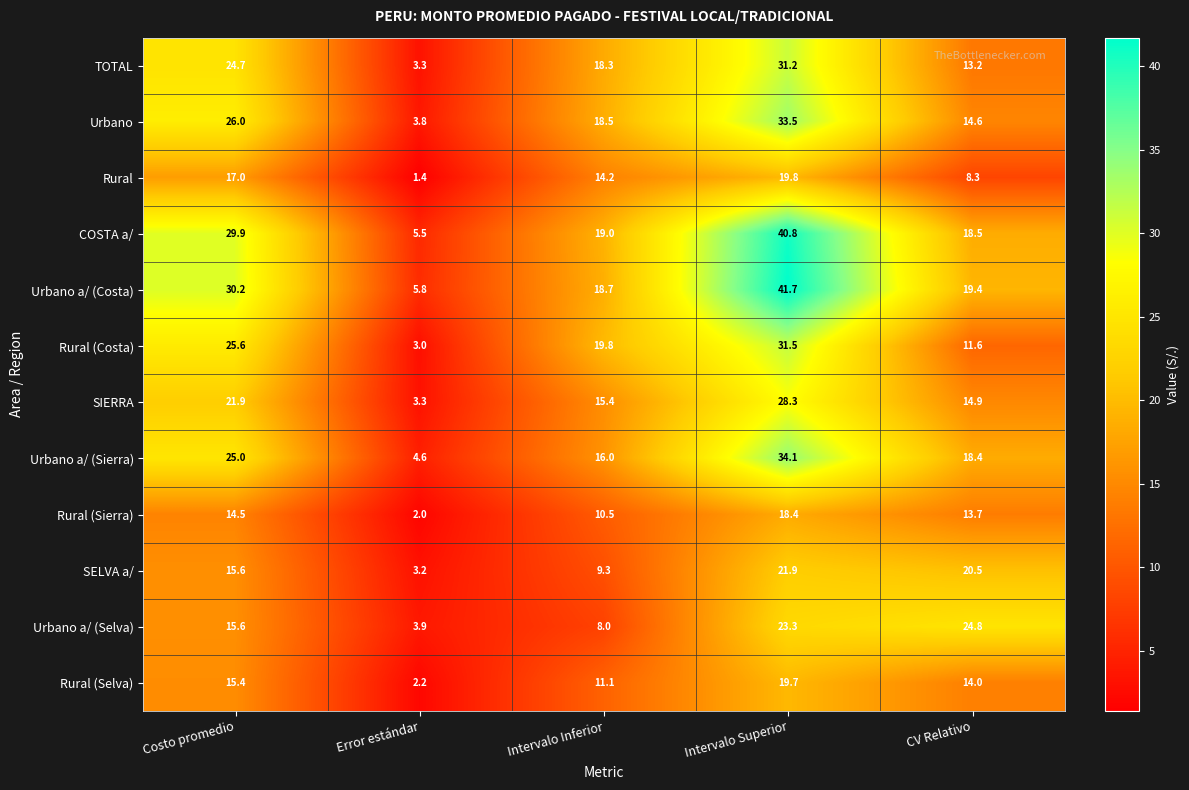

List the labels in order of Rural (Sierra) value, largest first.

Intervalo Superior, Costo promedio, CV Relativo, Intervalo Inferior, Error estándar